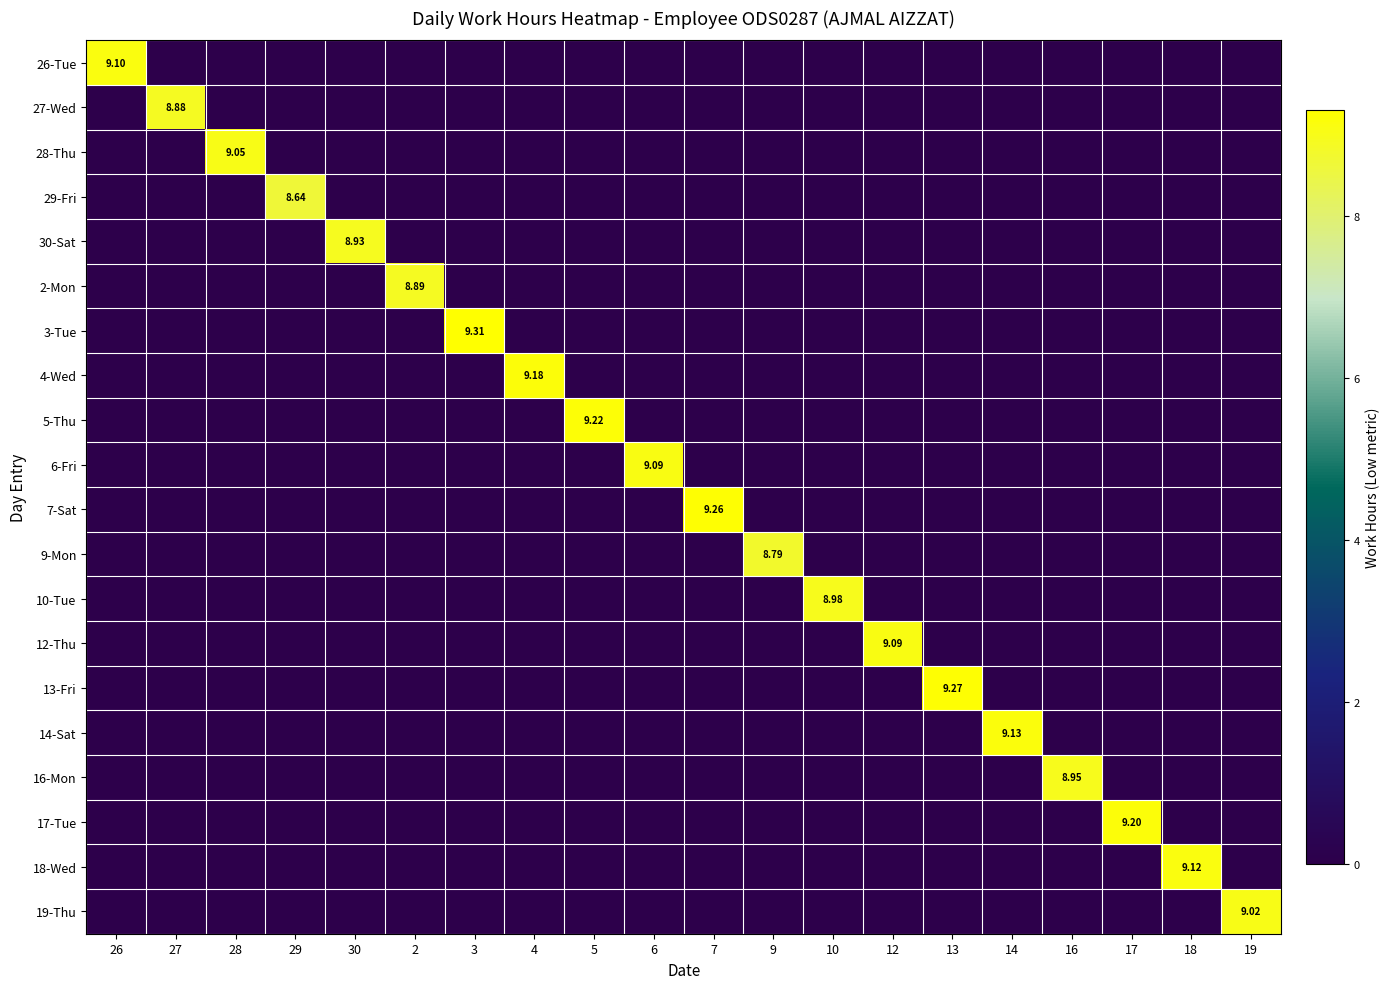

Is it true that 19-Thu equals 0.0 at 16?

True